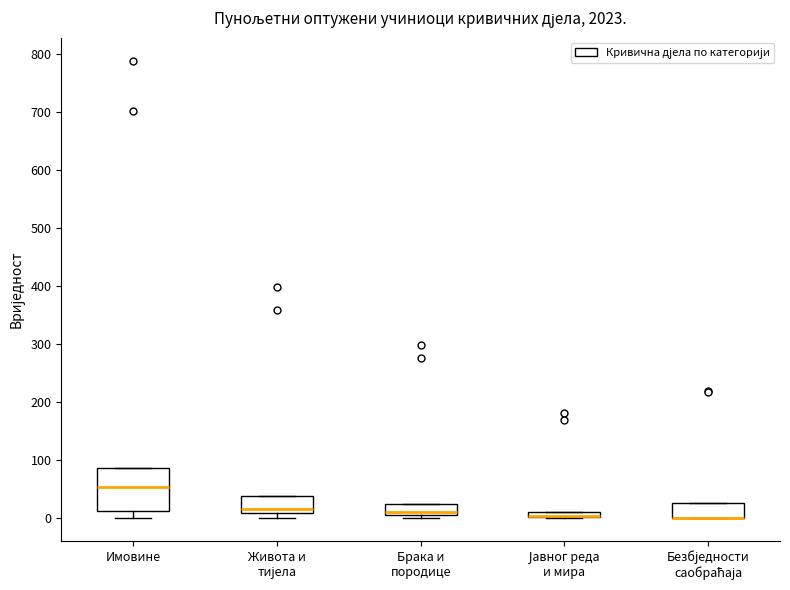

Where does the median line of the box for Имовине sit on the y-axis? The values are not printed on the chart, so give them approximately, as read against the axis.

50